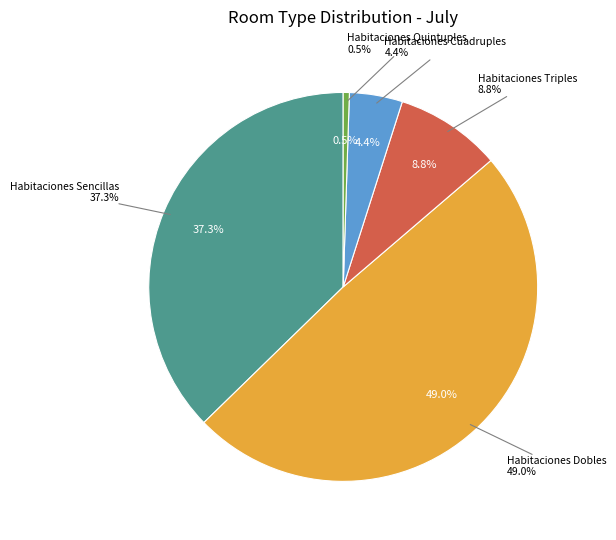

Combined, do Habitaciones Dobles and Habitaciones Triples account for over 50%?

Yes